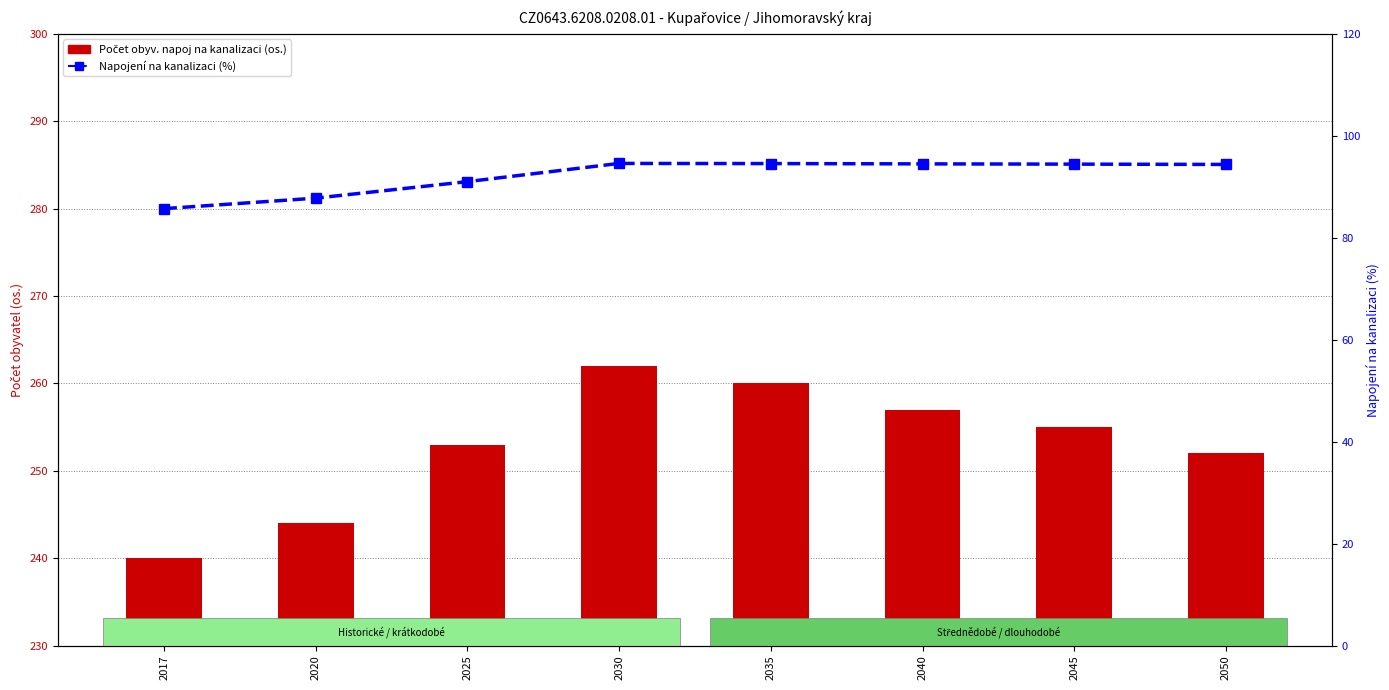

At 2025, list the series in order from largest to smallest.

Počet obyv. napoj na kanalizaci, Napojení na kanalizaci %